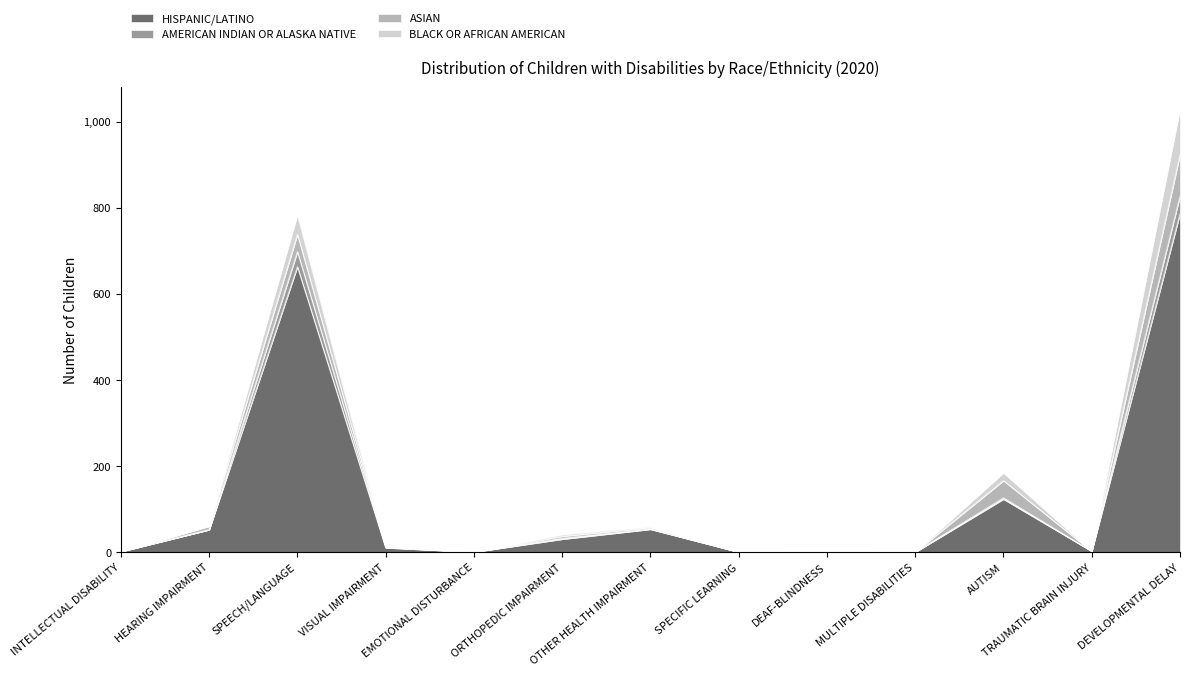

What is the total value across all series at DEVELOPMENTAL DELAY?

1028